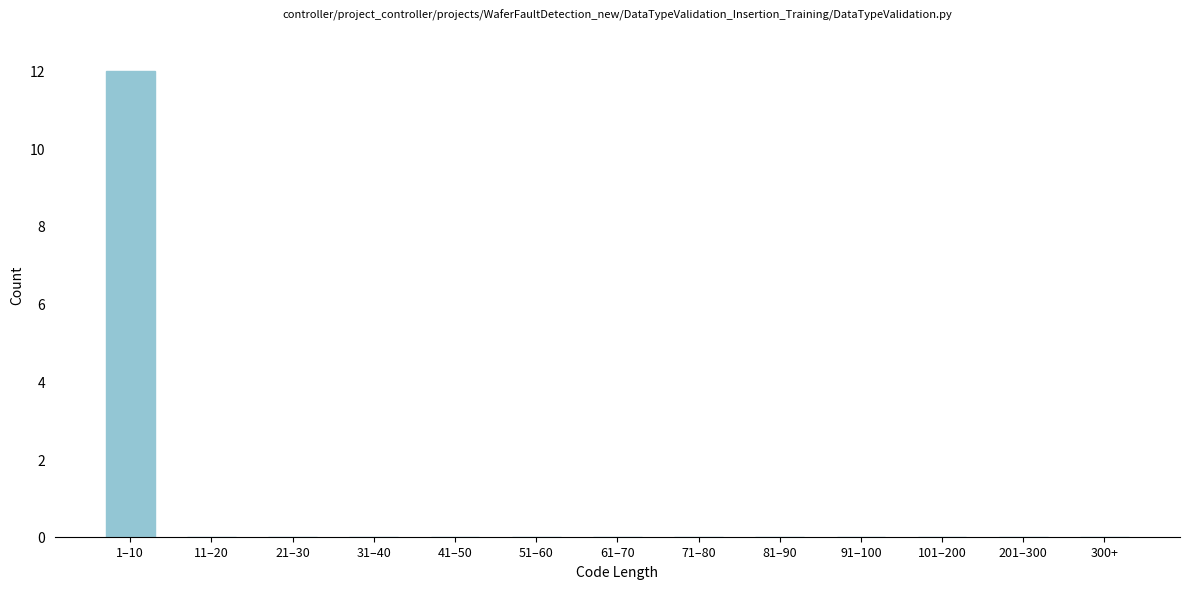

Reading right to left, extract all data points from this chart.

300+=0	201–300=0	101–200=0	91–100=0	81–90=0	71–80=0	61–70=0	51–60=0	41–50=0	31–40=0	21–30=0	11–20=0	1–10=12